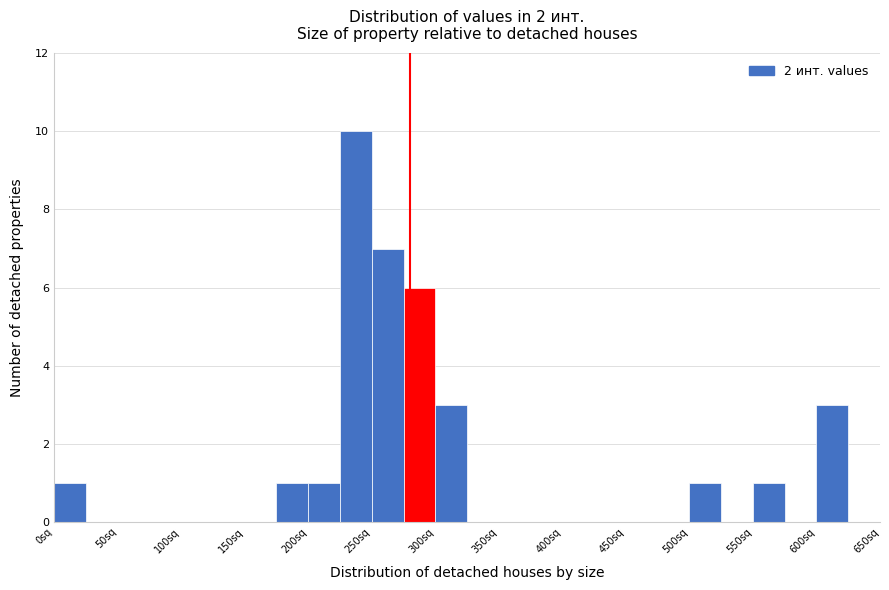

Reading left to right, transcribe this chart: for each bar, give the range it covers on the x-axis and its height. The values are not printed on the chart, so give them approximately, as read against the axis.

0 to 25: 1
25 to 50: 0
50 to 75: 0
75 to 100: 0
100 to 125: 0
125 to 150: 0
150 to 175: 0
175 to 200: 1
200 to 225: 1
225 to 250: 10
250 to 275: 7
275 to 300: 6
300 to 325: 3
325 to 350: 0
350 to 375: 0
375 to 400: 0
400 to 425: 0
425 to 450: 0
450 to 475: 0
475 to 500: 0
500 to 525: 1
525 to 550: 0
550 to 575: 1
575 to 600: 0
600 to 625: 3
625 to 650: 0